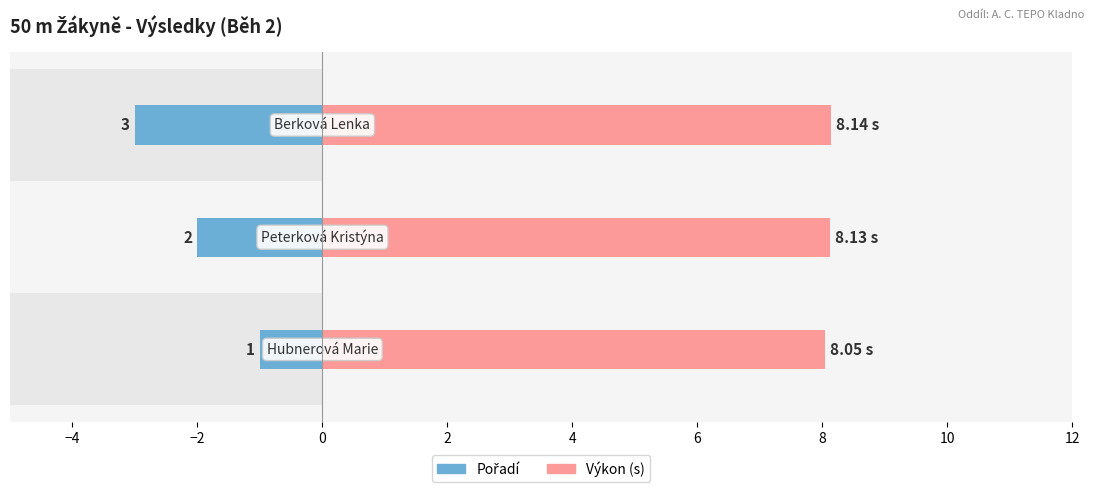

Rank the series by their maximum value, from lowest to highest.

Pořadí, Výkon (s)